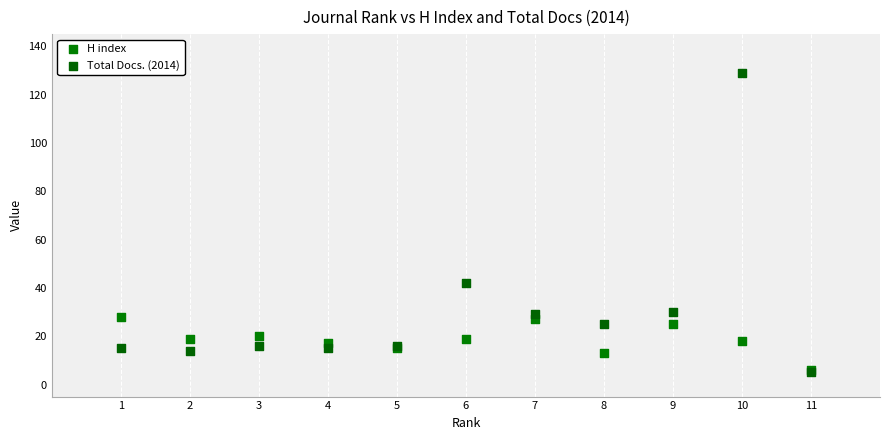

Which series has the largest Y range (max minus min)?

Total Docs. (2014)